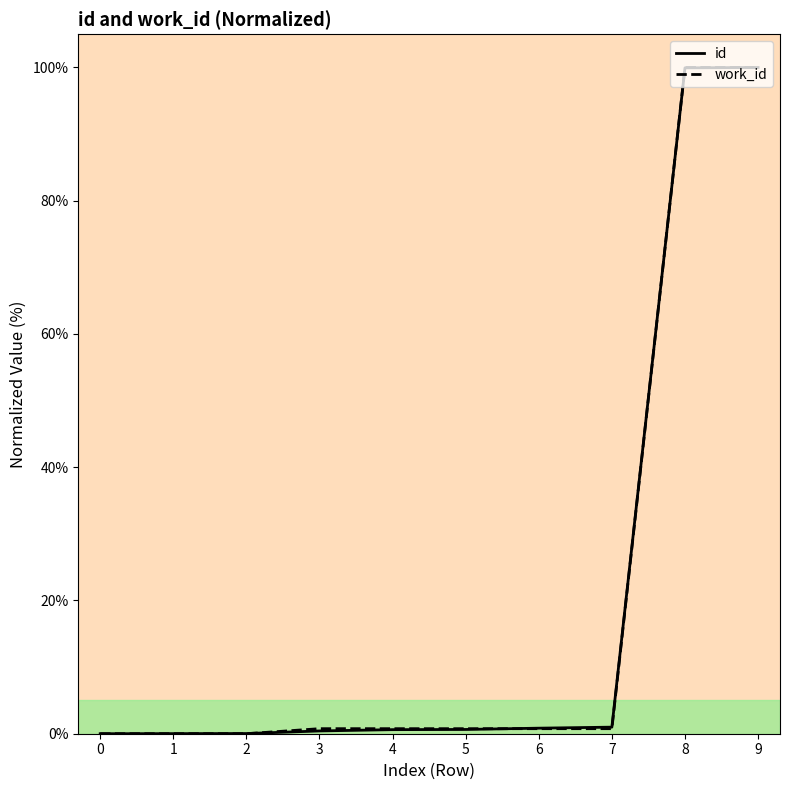

What is the value of the id point at the 6th from the left?

0.6